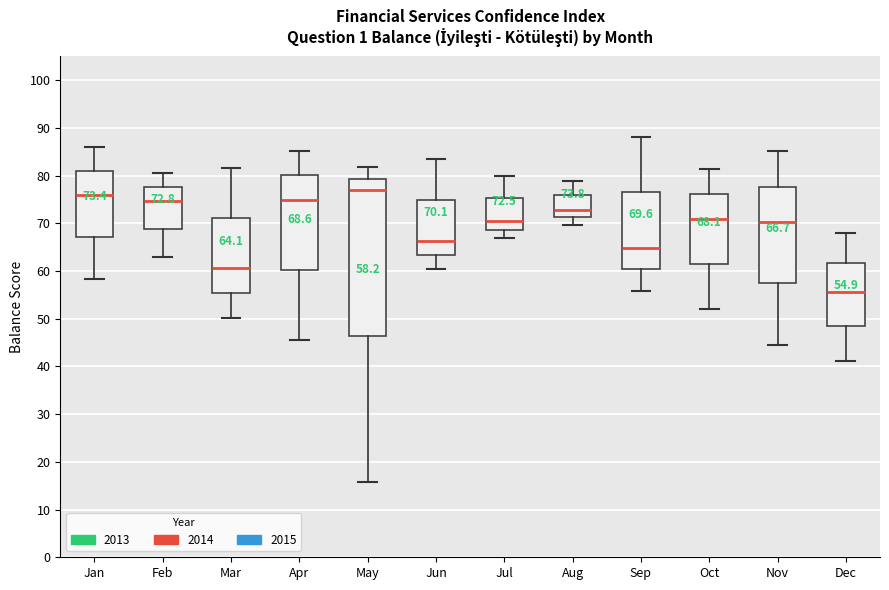

Which box is the tallest, from its lower edge to its upper edge?

May